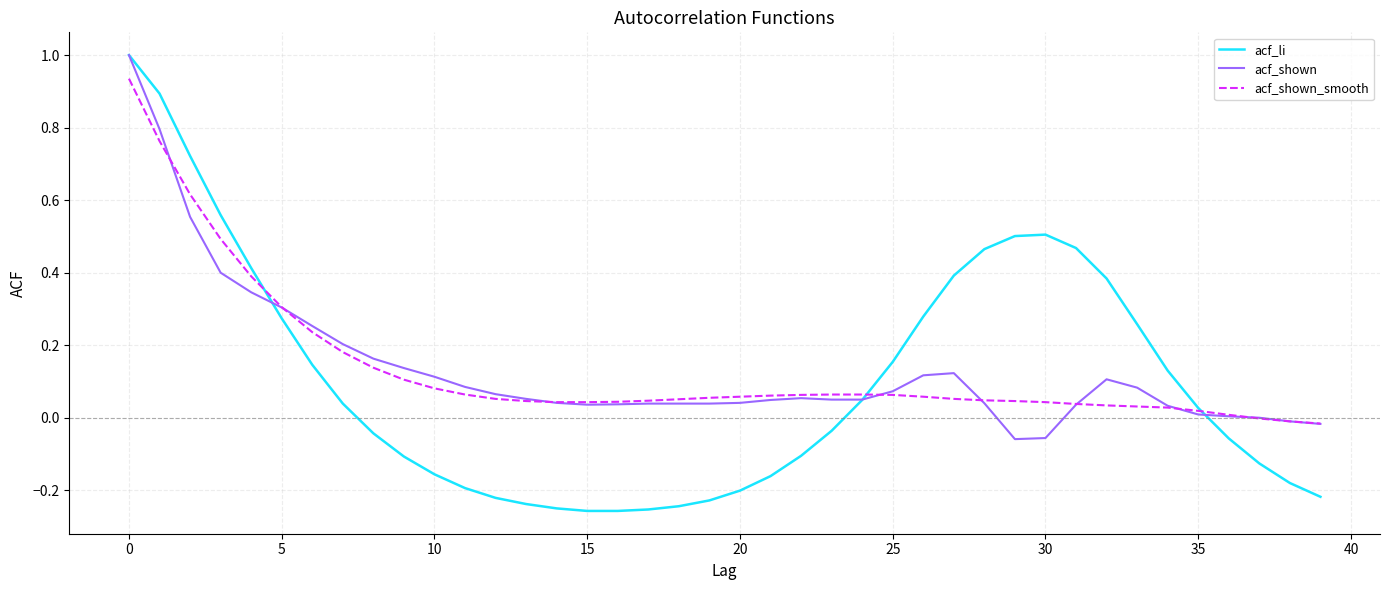

Which series has the largest range (max minus min)?

acf_li